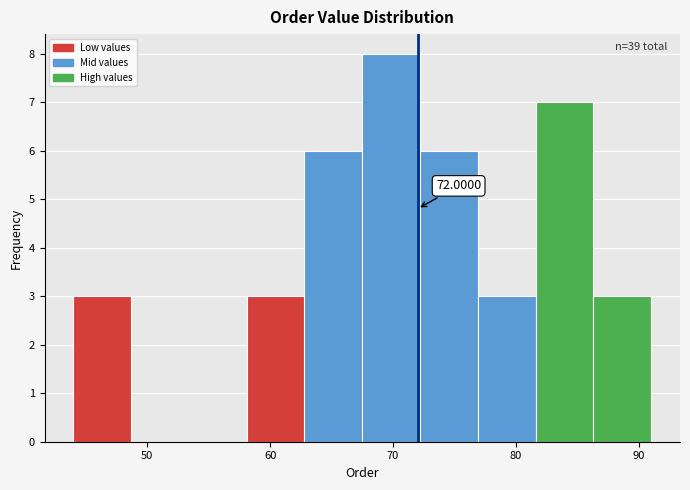

Over which range of the x-axis is the bar tallest?

67.5 to 72.2